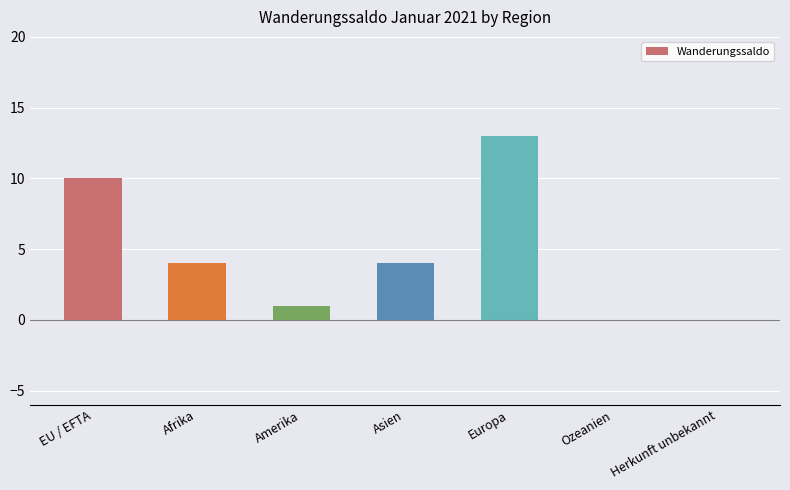

Reading right to left, extract all data points from this chart.

Herkunft unbekannt=0	Ozeanien=0	Europa=13	Asien=4	Amerika=1	Afrika=4	EU / EFTA=10